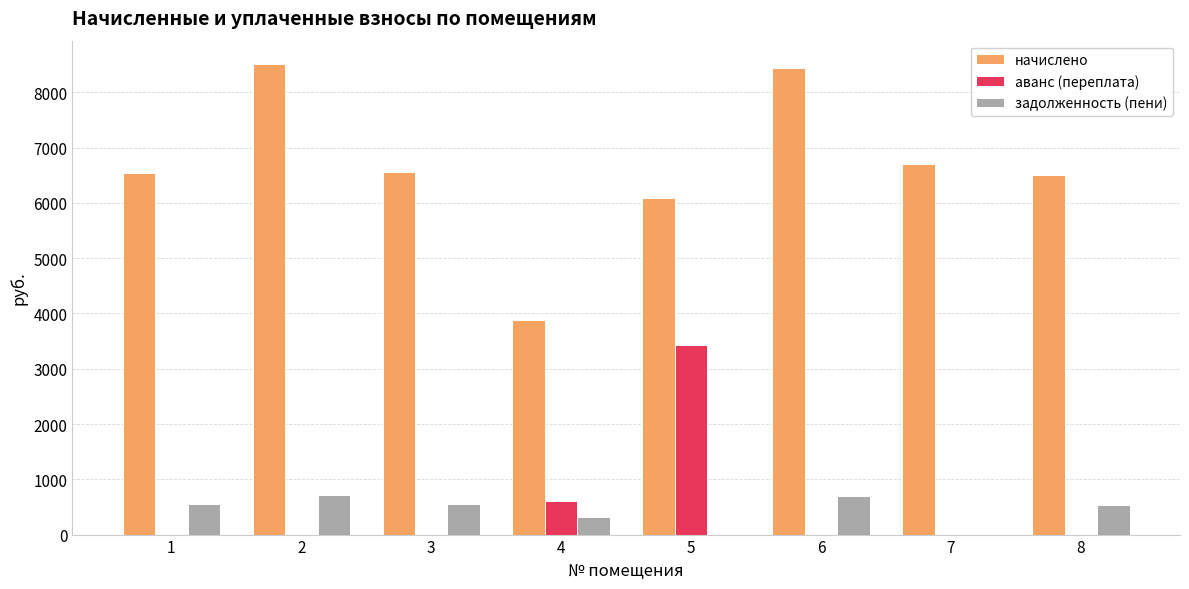

Which series has the largest total across all categories?

начислено